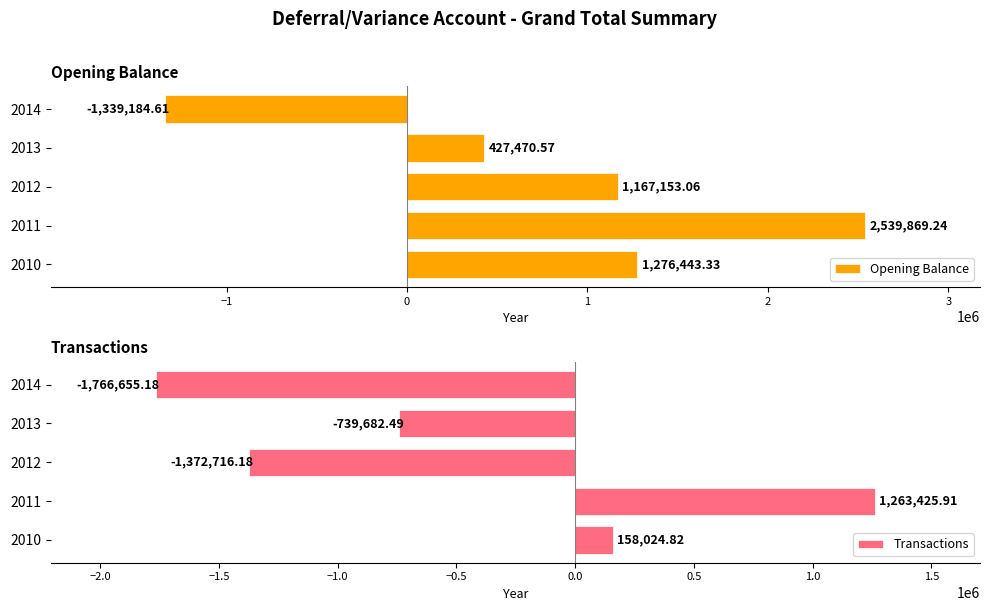

List the labels in order of Opening Balance value, largest first.

2011, 2010, 2012, 2013, 2014